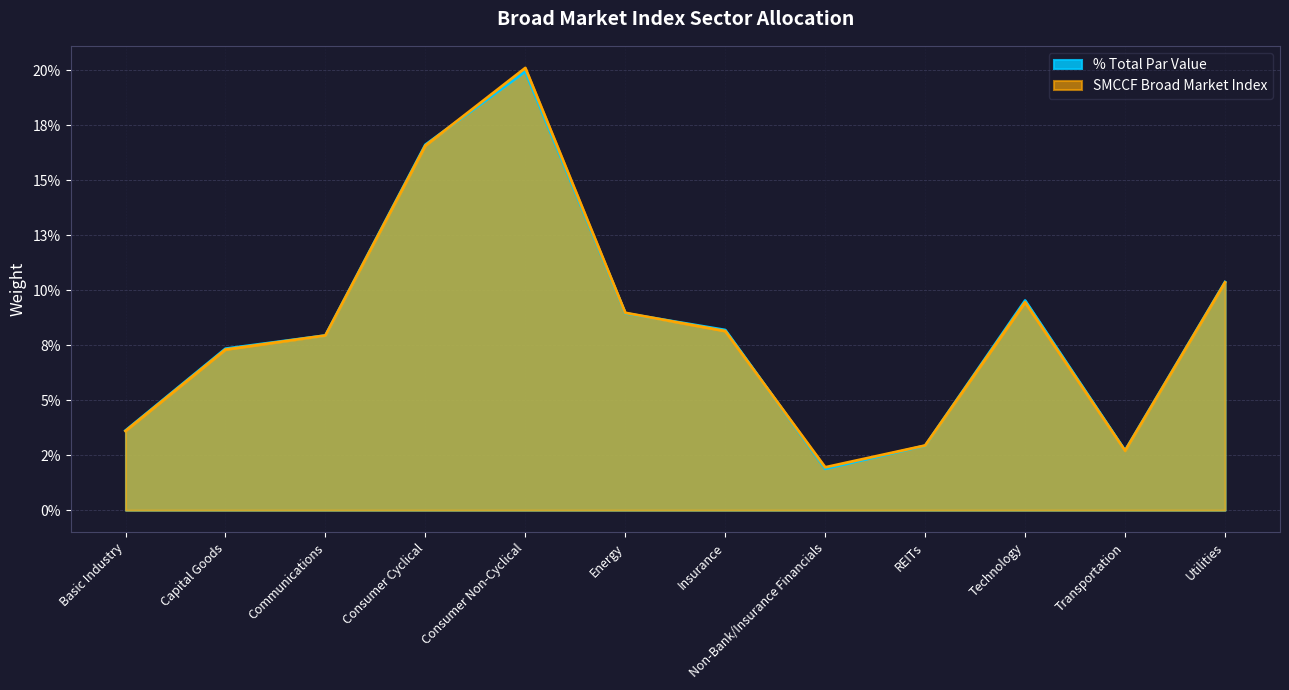

Count the % Total Par Value values in the range 0 to 1.

12